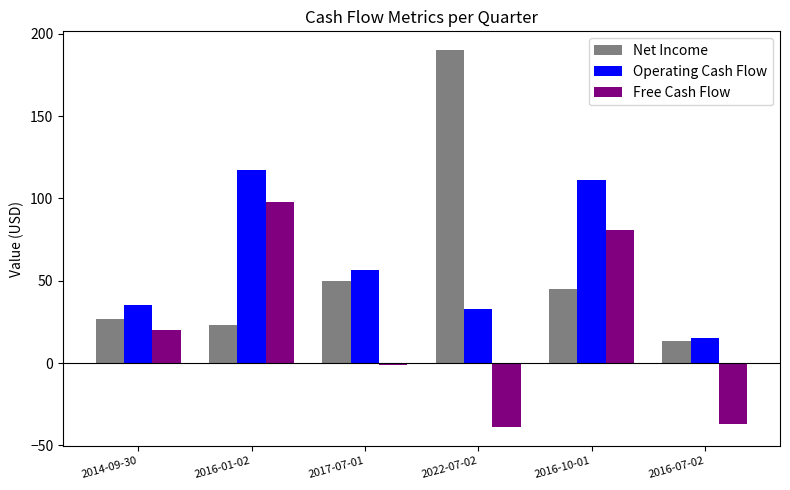

At how many categories does at least one series exceed 107?

3